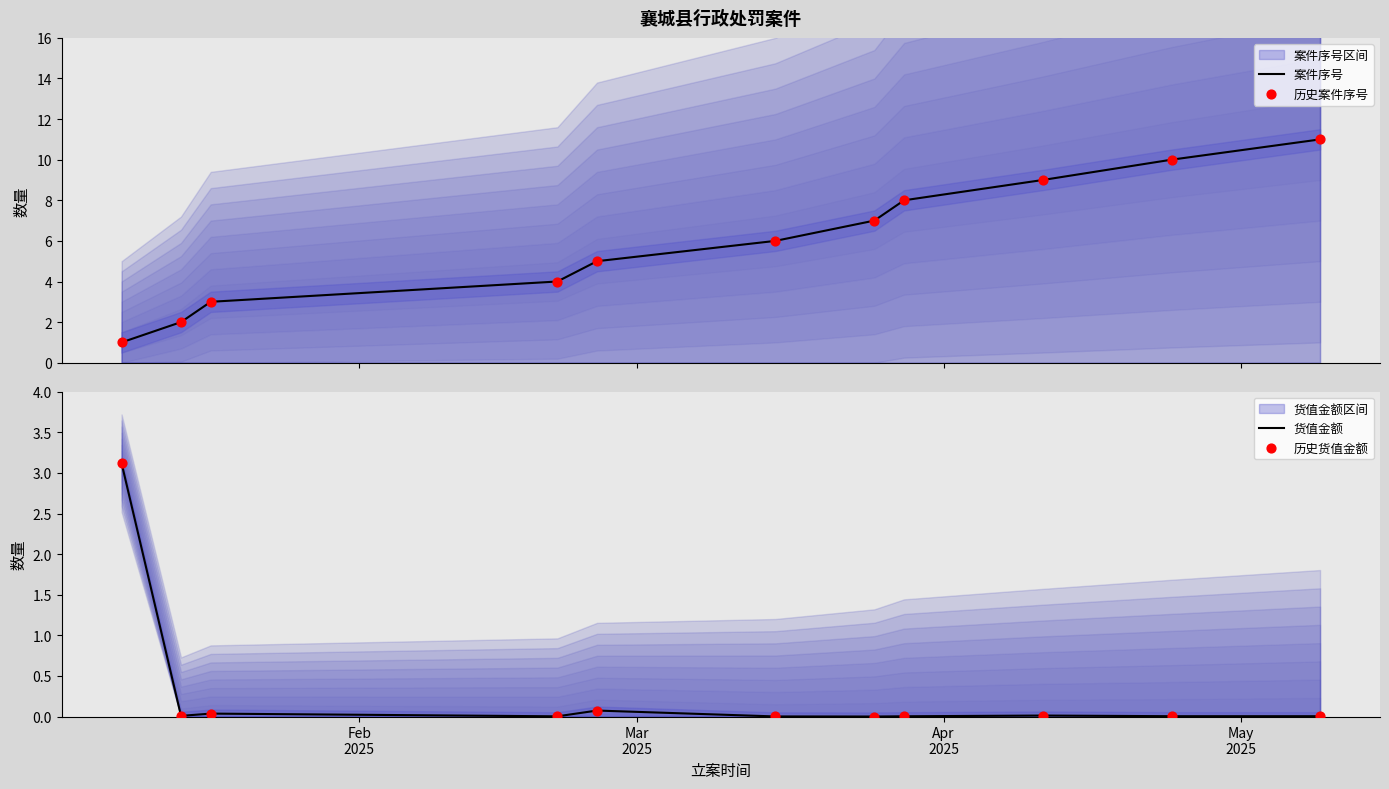

Which series has the largest total across all categories?

案件序号